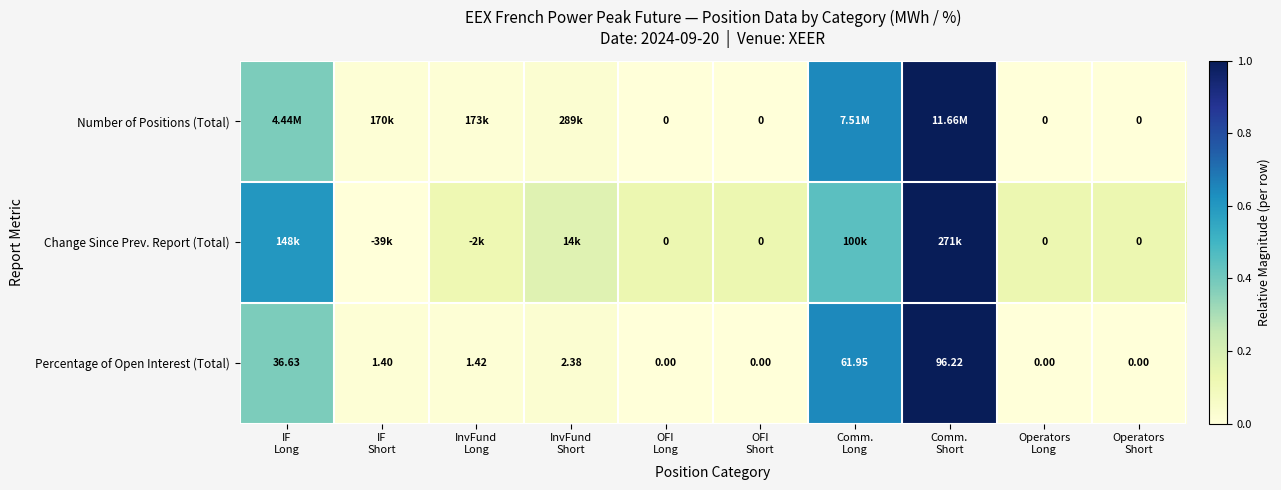

Where is Percentage of Open Interest (Total) nearest to the value 0?

OFI Long